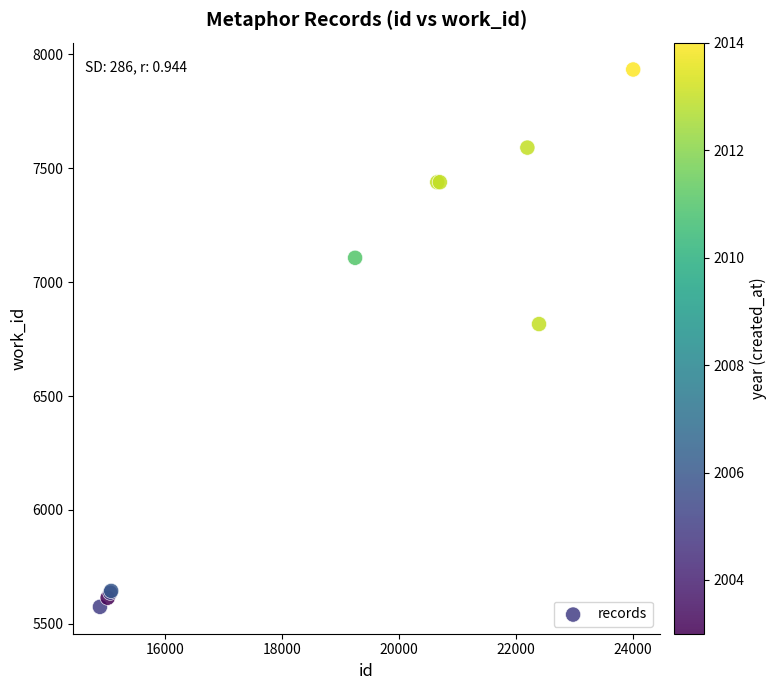

What Y value in the scatter plot is closest to 6754?

6816